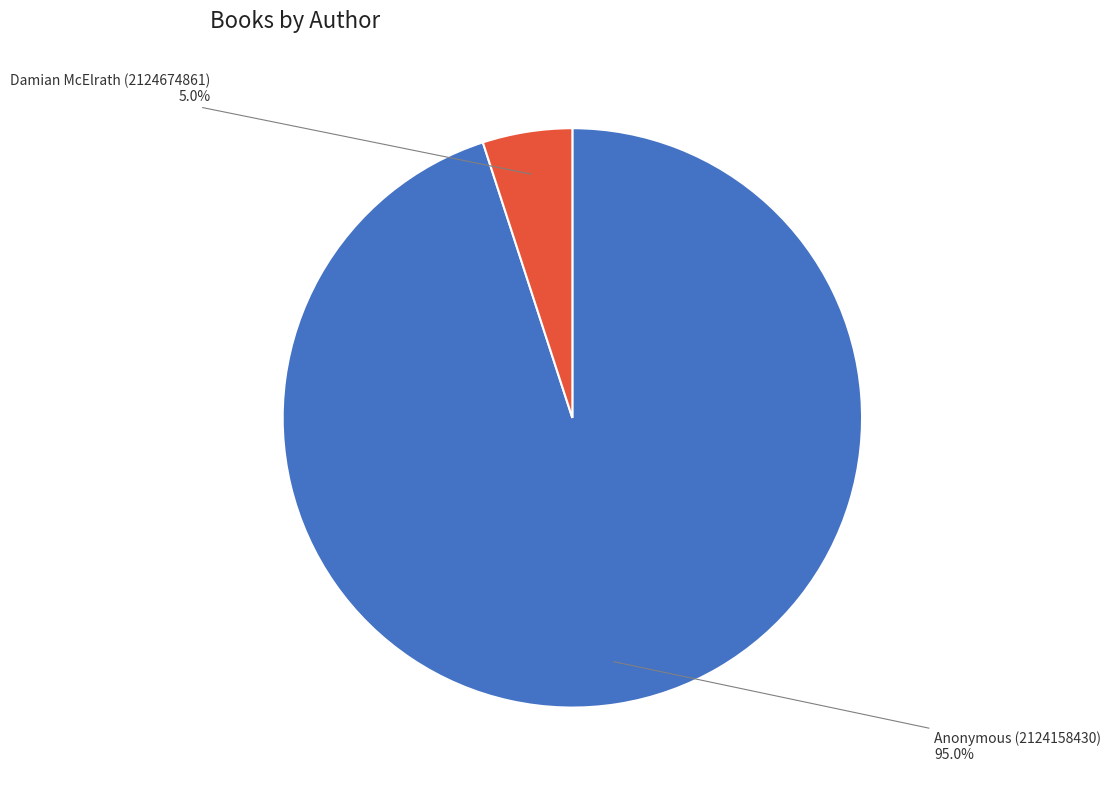

Approximately how many times larger is the value at Anonymous (2124158430) compared to Damian McElrath (2124674861)?

19.0